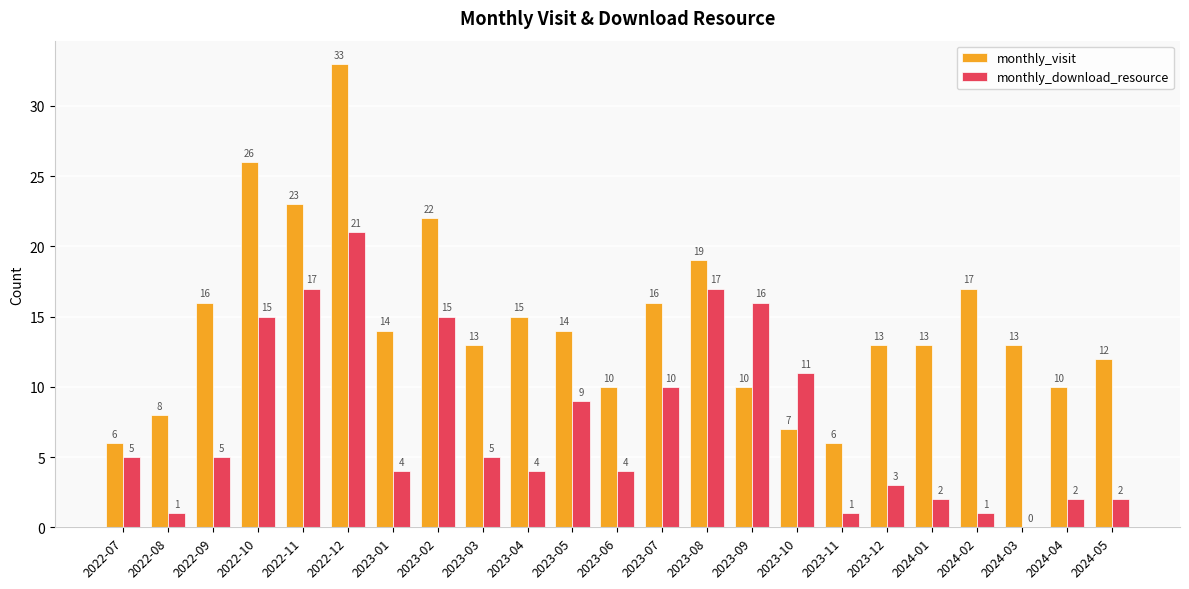

What is the maximum value for monthly_visit?

33